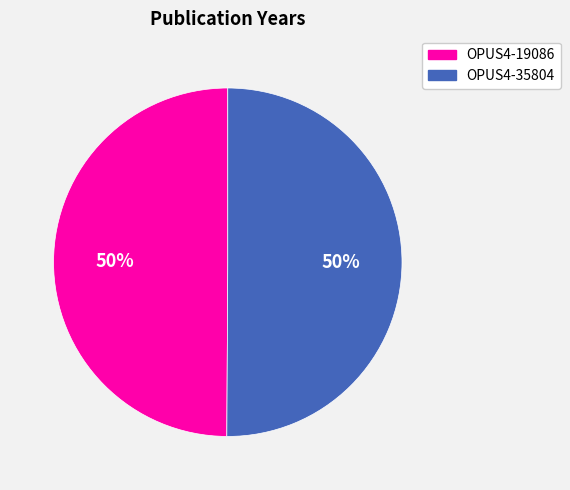

To the nearest percent, what portion does OPUS4-35804 represent?

50%